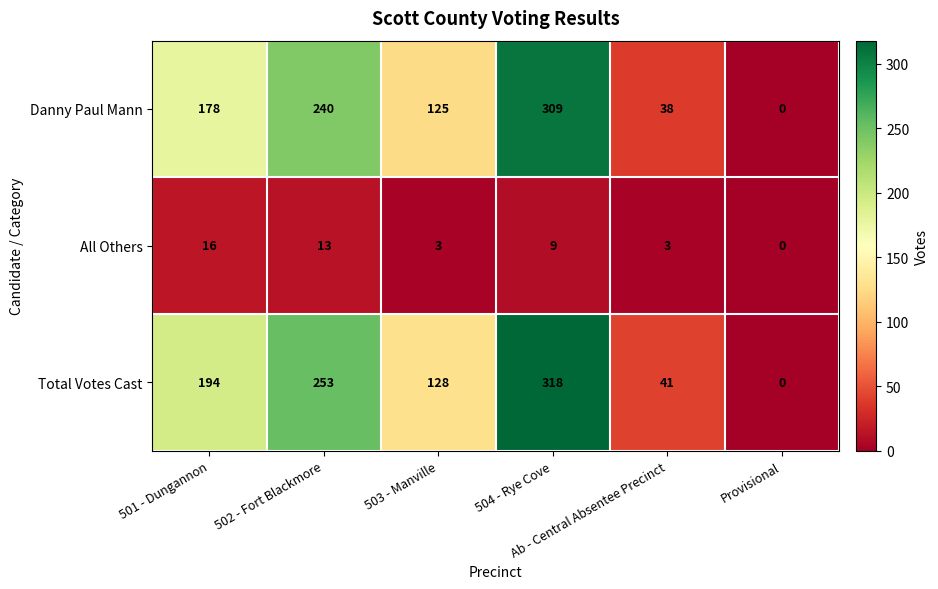

Which series has the largest range (max minus min)?

Total Votes Cast